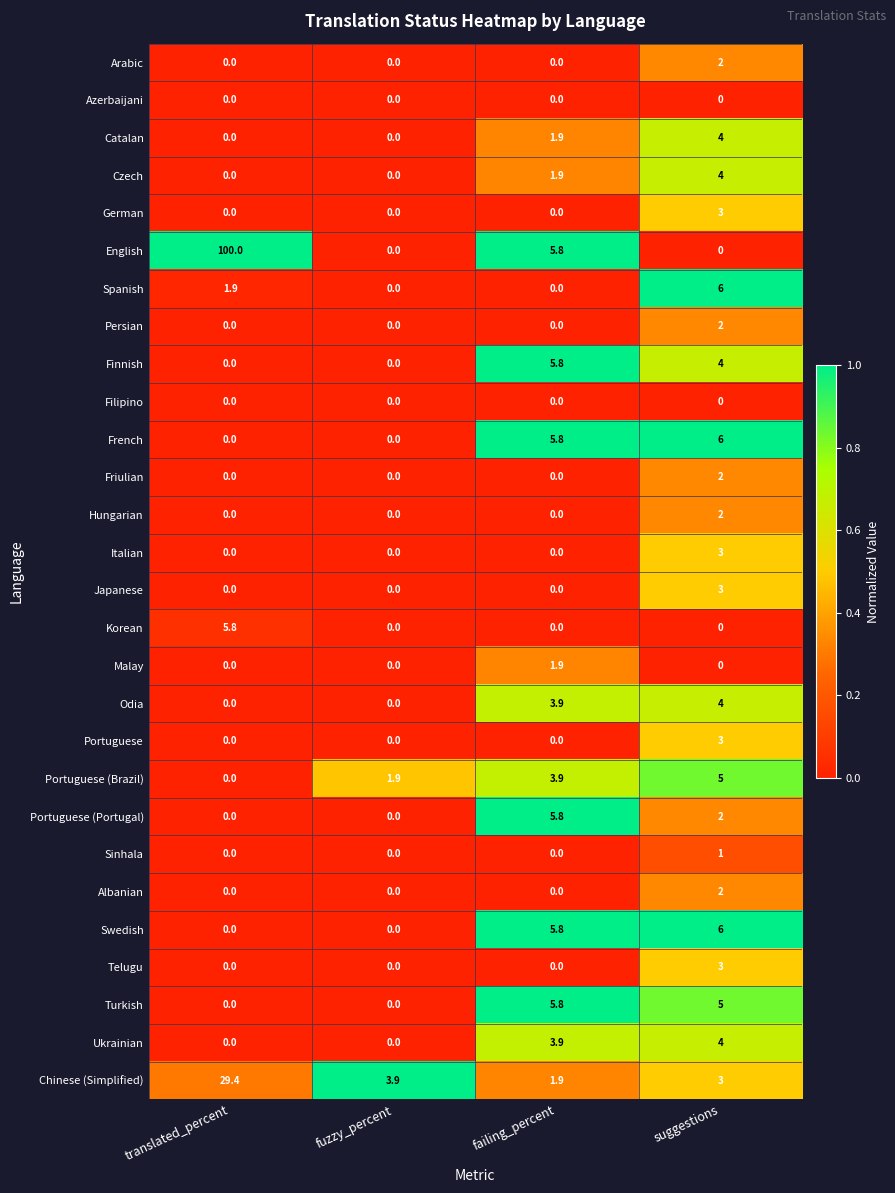

What is the difference between the second highest and minimum values in the Portuguese (Brazil) series?

3.9